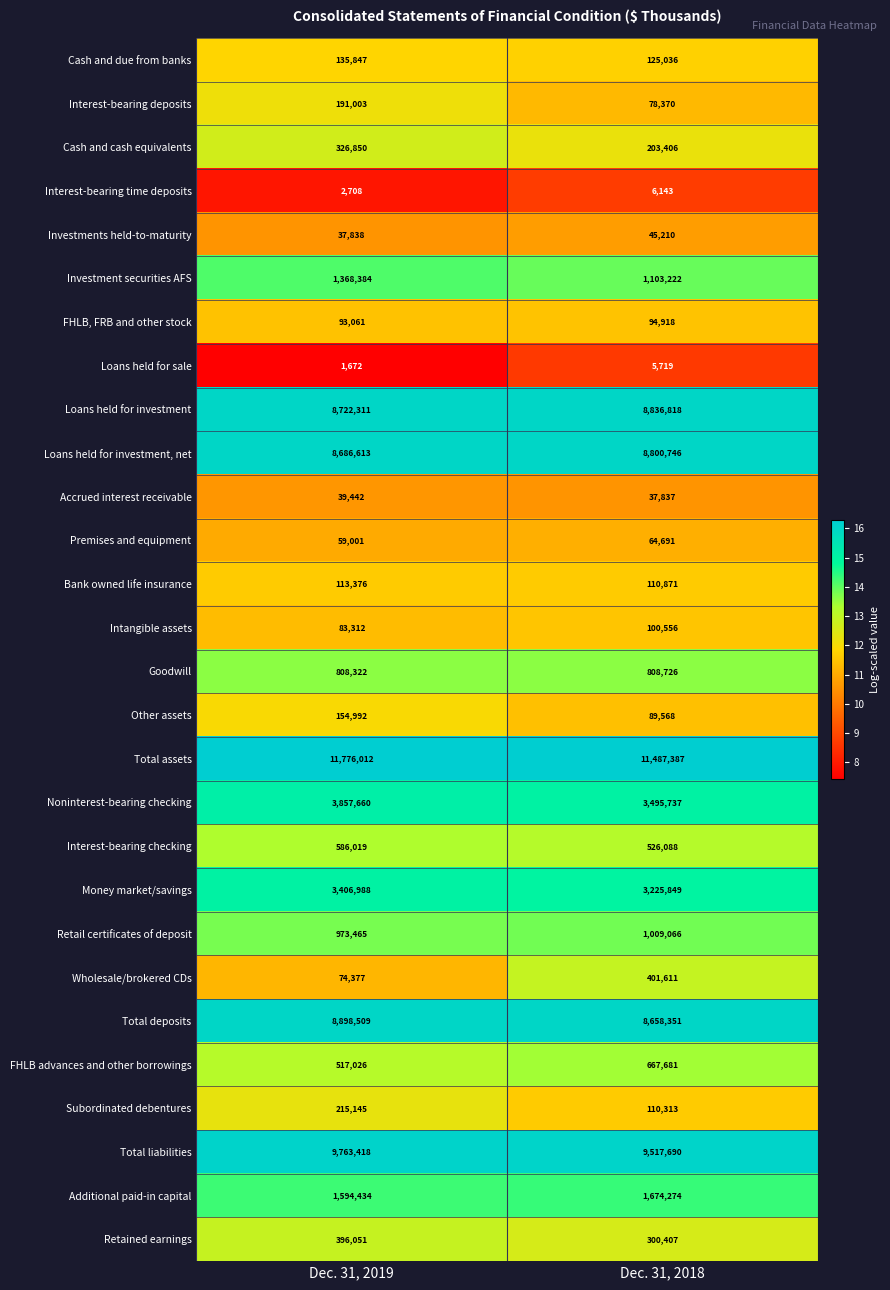

Which series has the widest spread of values?

Noninterest-bearing checking